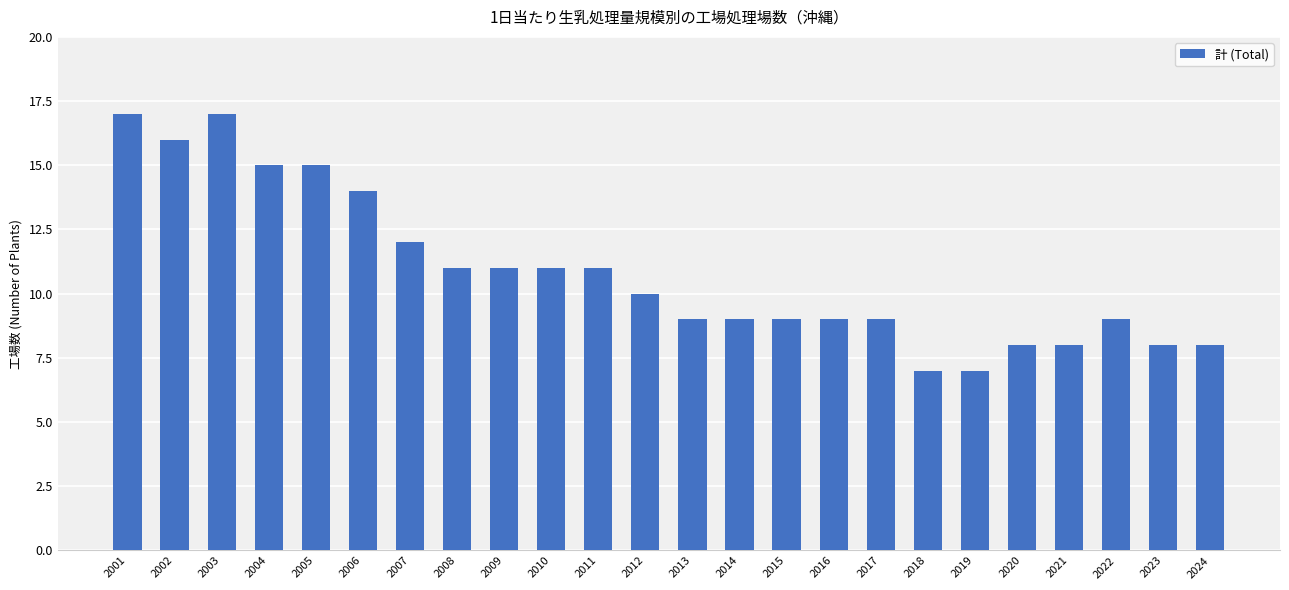

Reading left to right, list all the values displayed in this chart.

17	16	17	15	15	14	12	11	11	11	11	10	9	9	9	9	9	7	7	8	8	9	8	8